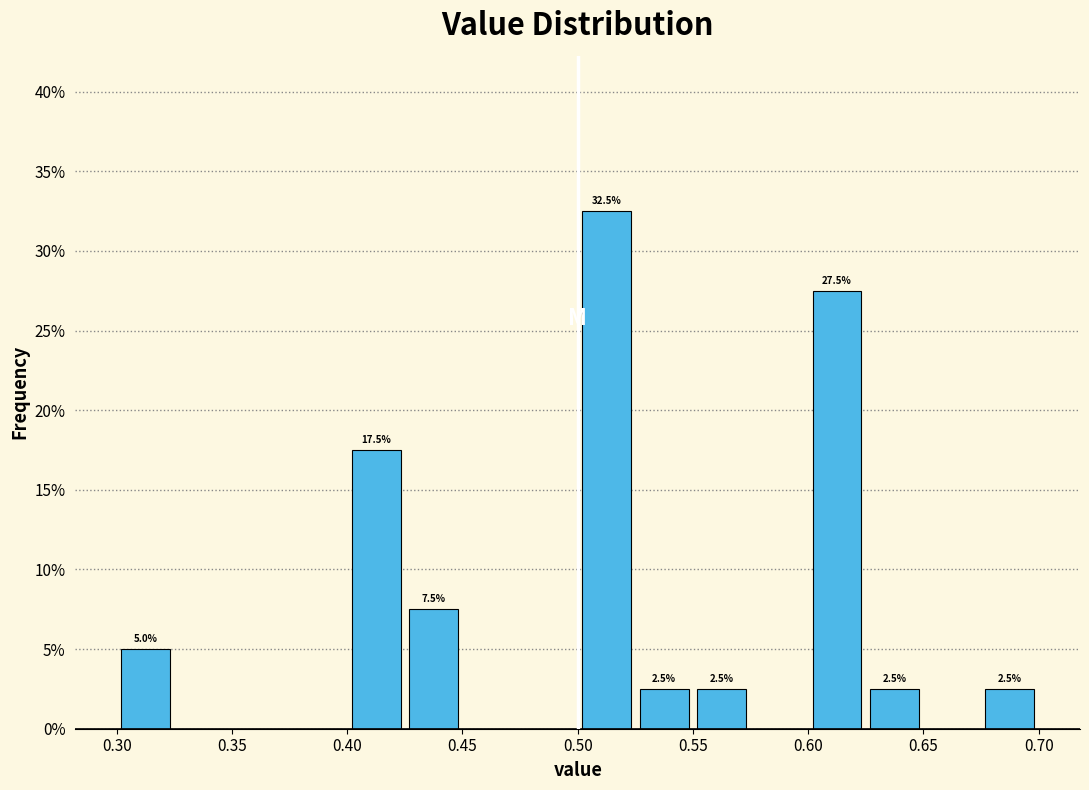

Which range on the x-axis has the tallest bar?

0.500 to 0.525